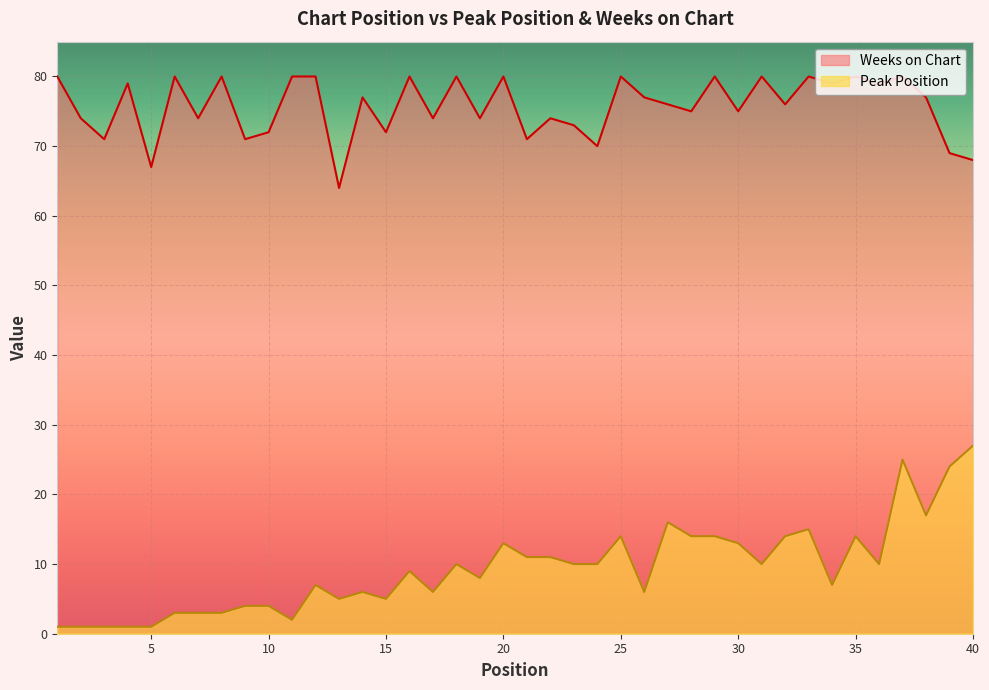

At how many categories does at least one series exceed 21?

40